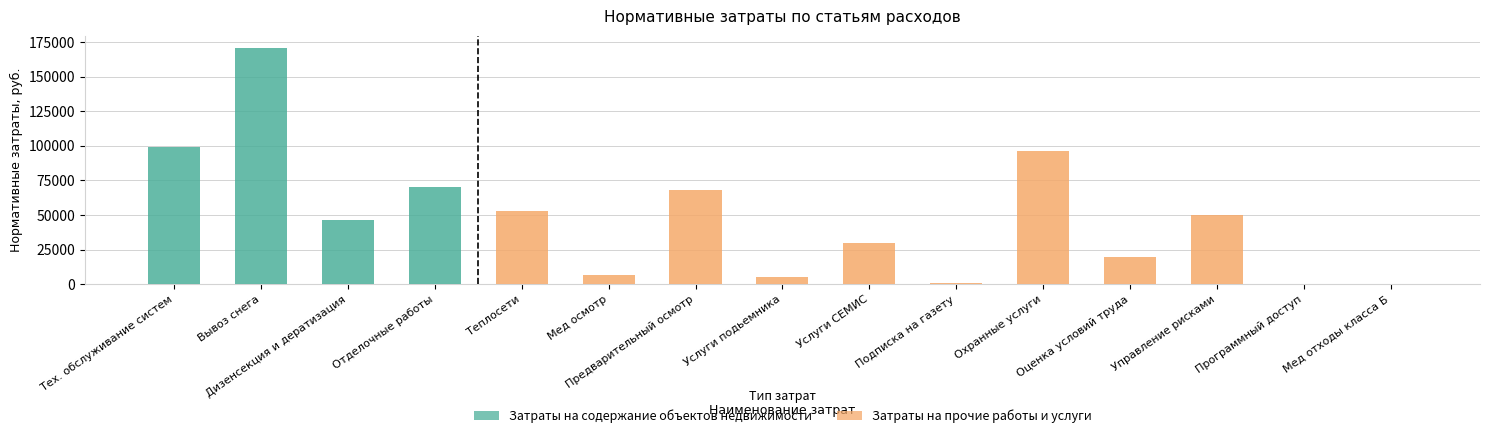

Where does the data first go above 46180?

Тех. обслуживание систем